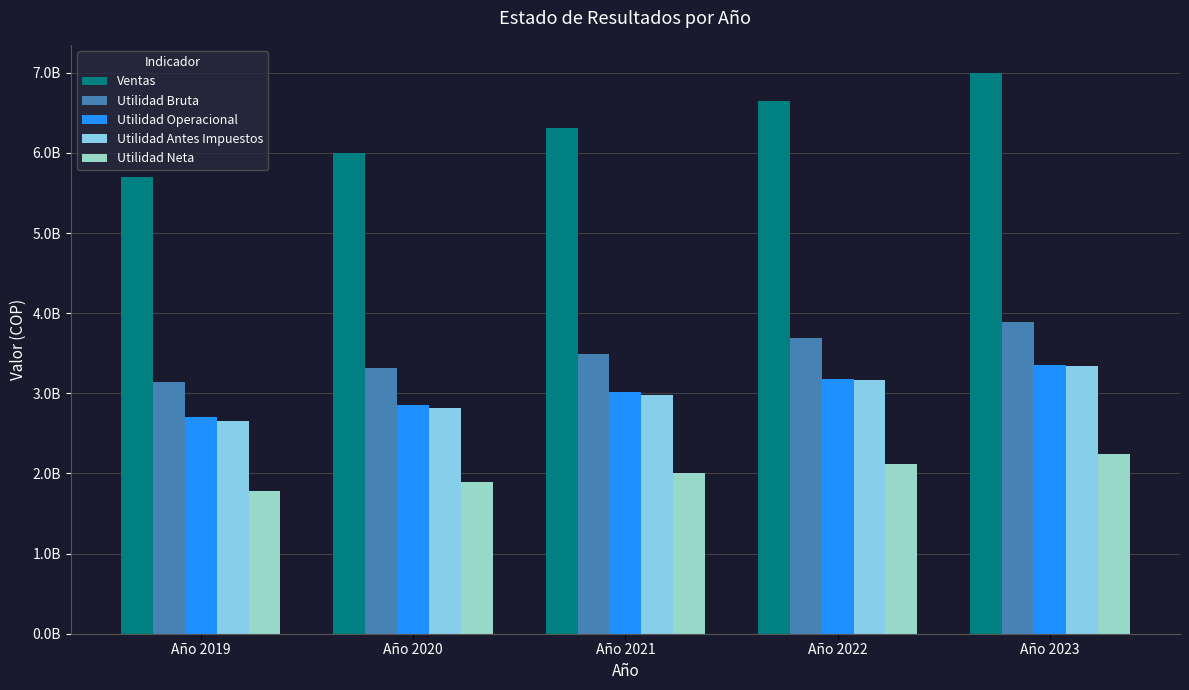

What is the total value across all series at Año 2019?

15980187970.2